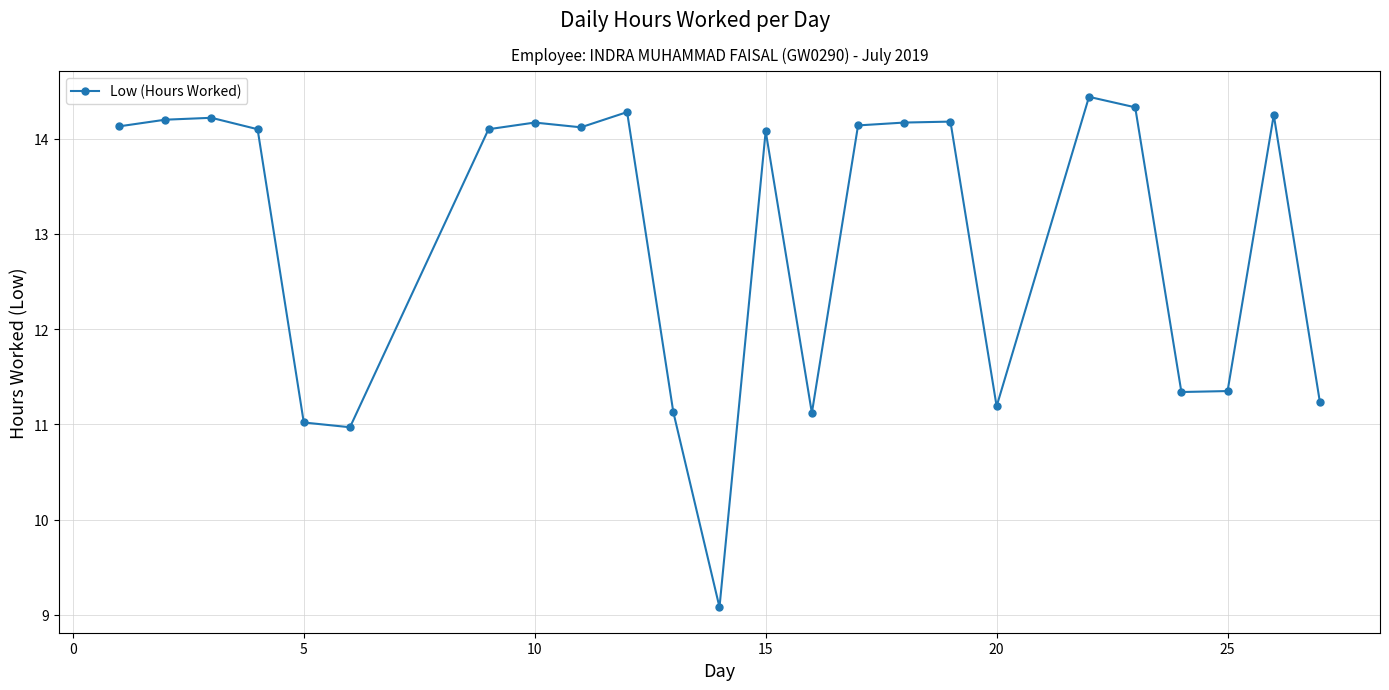

What is the average value?

13.0